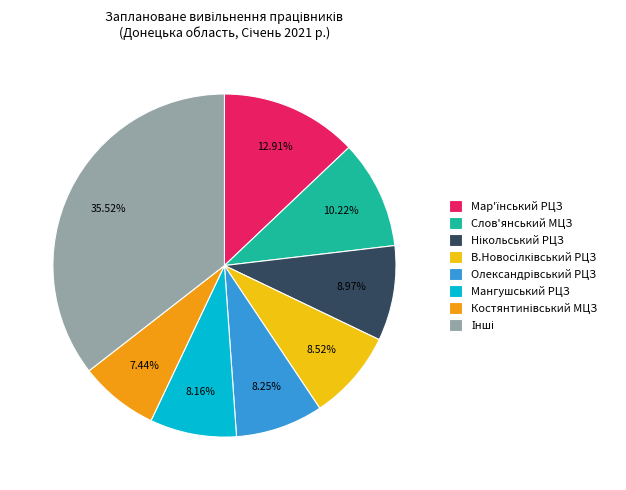

Is there a majority slice in this chart?

No